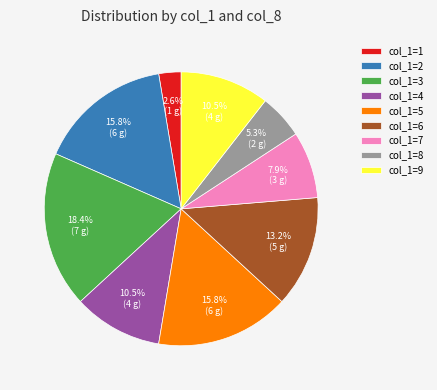

How many slices are in this pie chart?

9